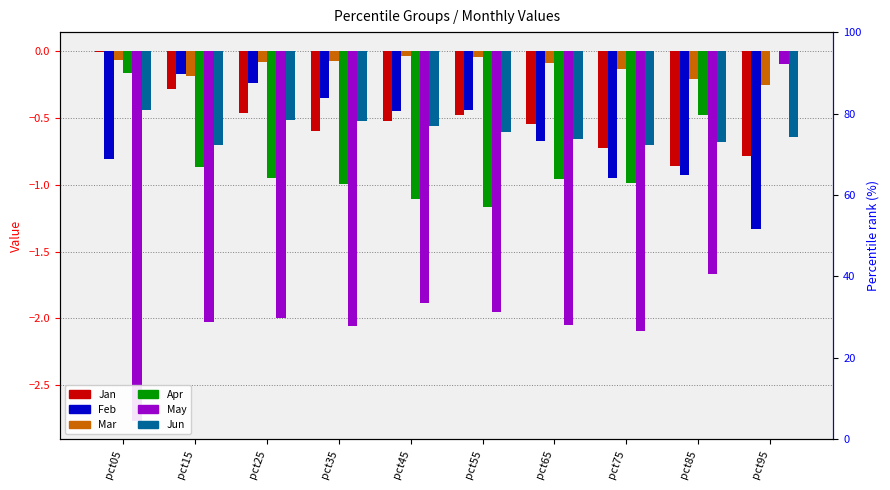

Which label corresponds to the smallest value in the chart?

pct05